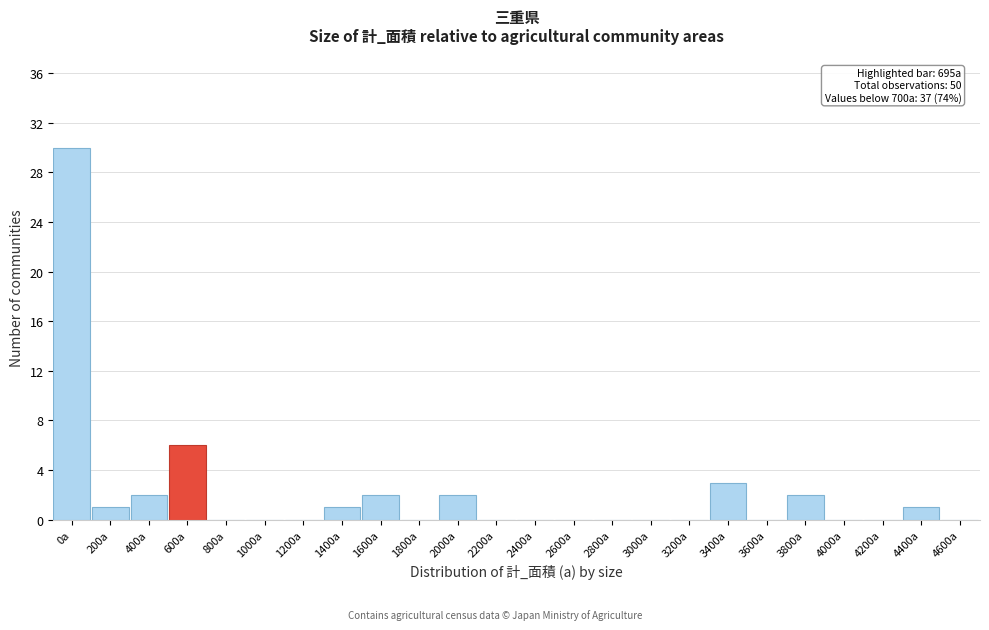

Reading left to right, transcribe all the data shown in this chart.

0a=30	200a=1	400a=2	600a=6	800a=0	1000a=0	1200a=0	1400a=1	1600a=2	1800a=0	2000a=2	2200a=0	2400a=0	2600a=0	2800a=0	3000a=0	3200a=0	3400a=3	3600a=0	3800a=2	4000a=0	4200a=0	4400a=1	4600a=0